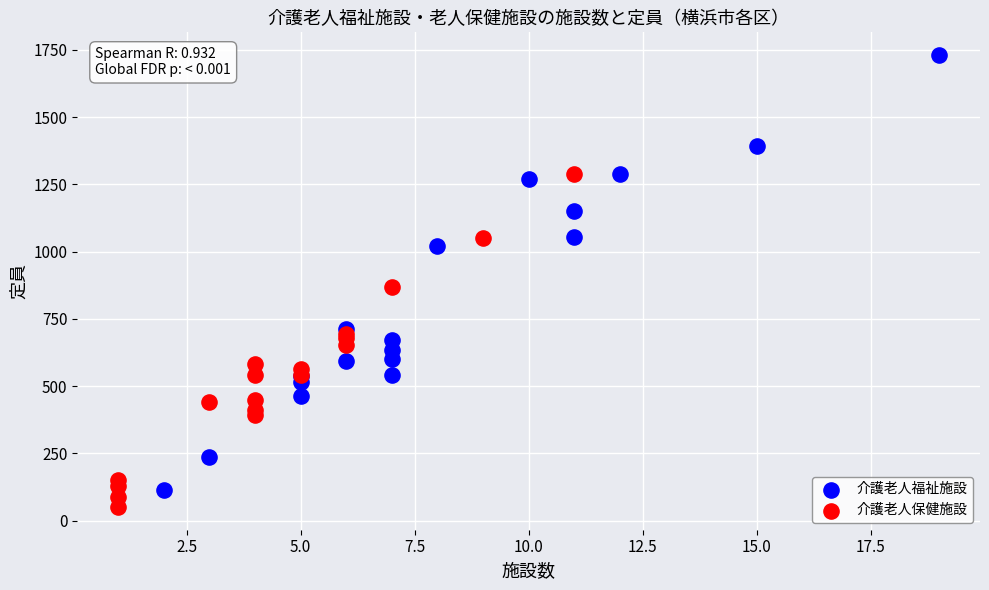

Which series has the largest Y range (max minus min)?

介護老人福祉施設